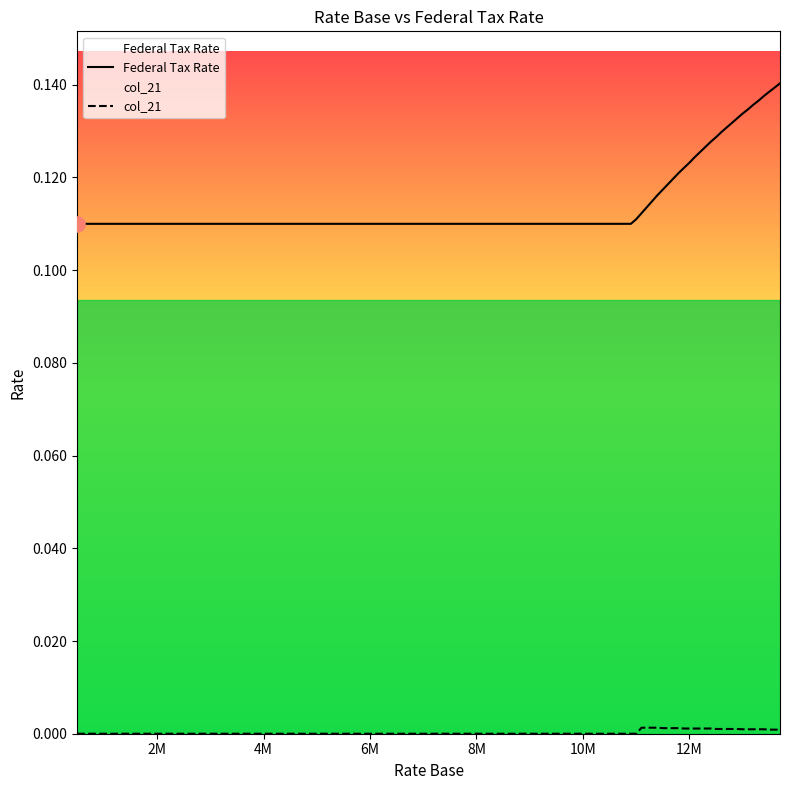

Which series has the largest total across all categories?

Federal Tax Rate